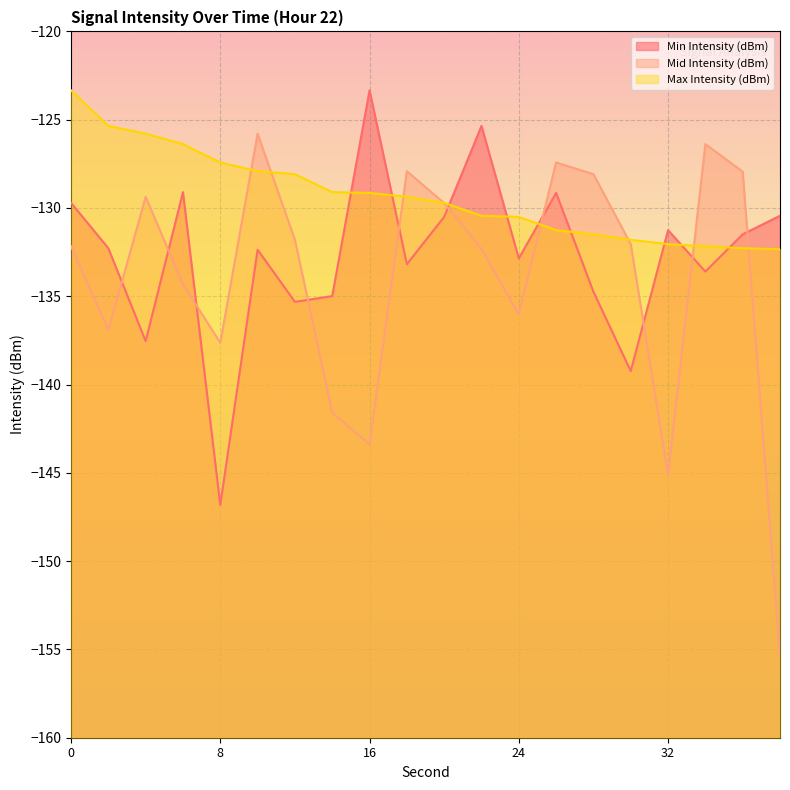

Between 26 and 32, which is larger?

26